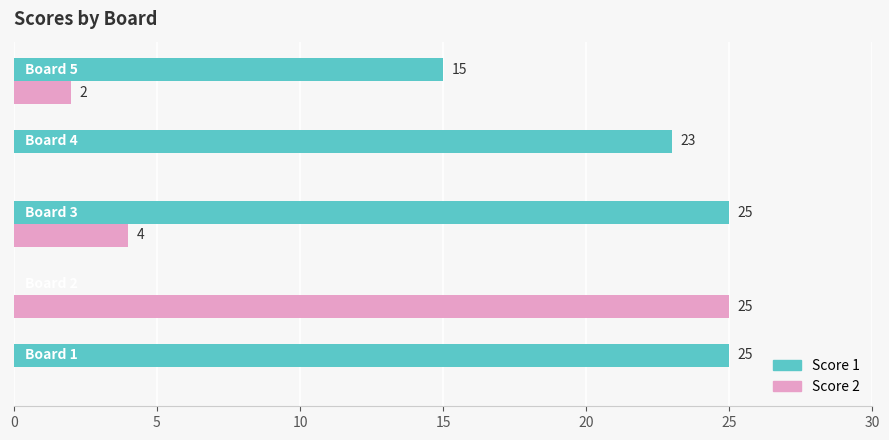

What is the average value of the Score 1 series?

18